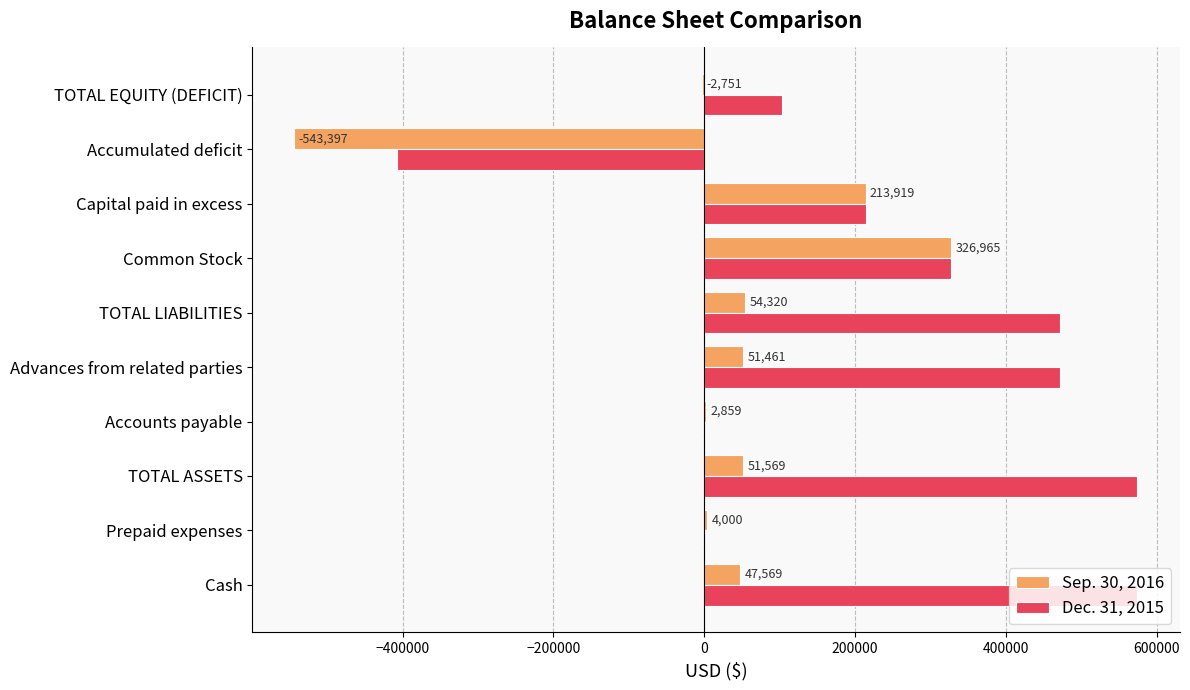

What is the sum of the Dec. 31, 2015 values at Common Stock and Accounts payable?

326965